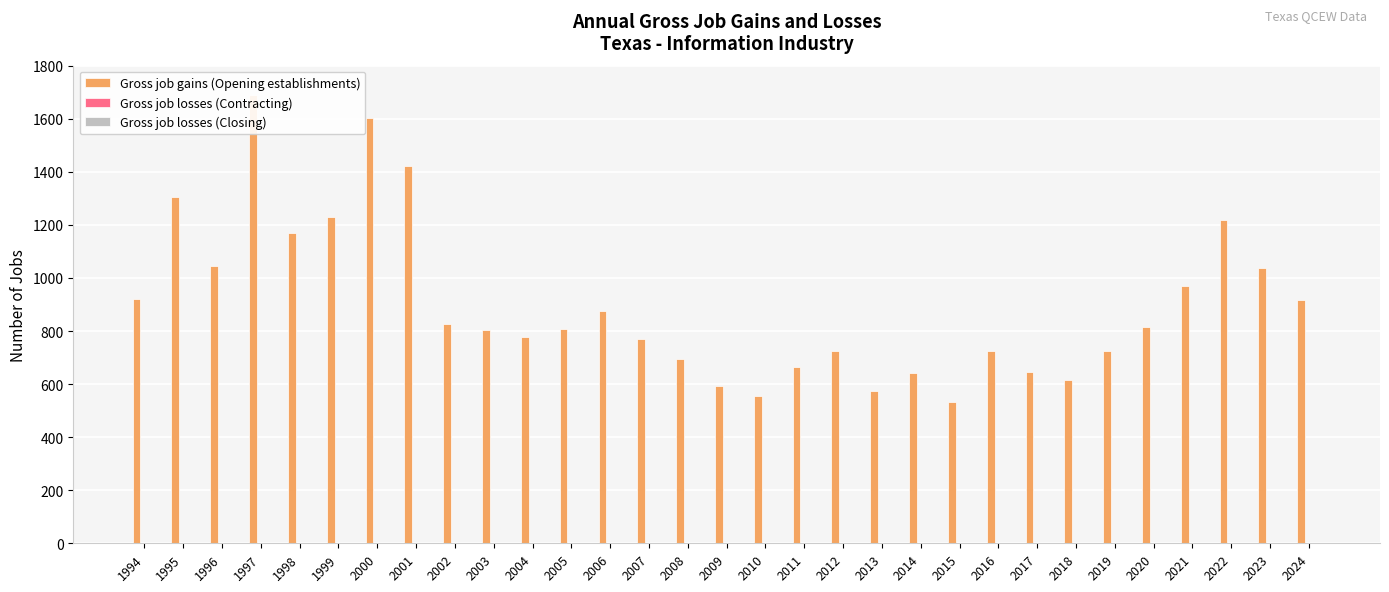

Between 2000 and 1994, which is larger?

2000